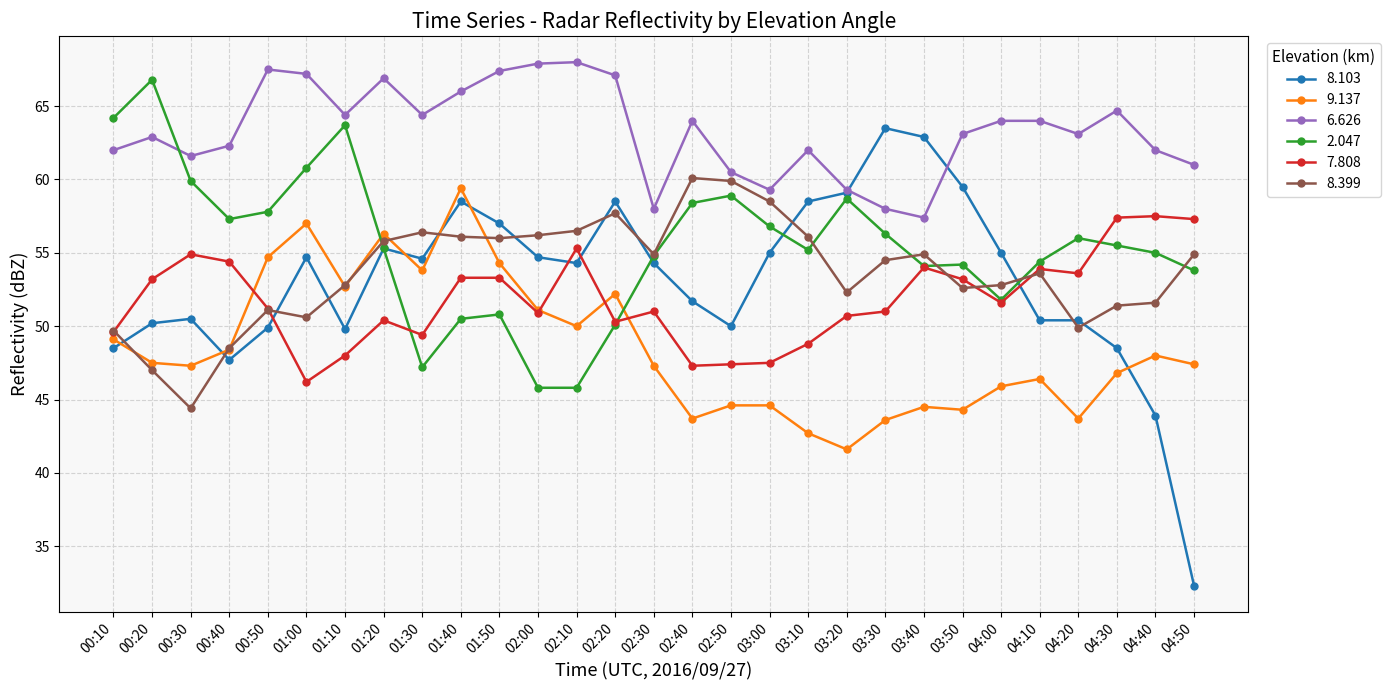

How many data points does each series have?

29